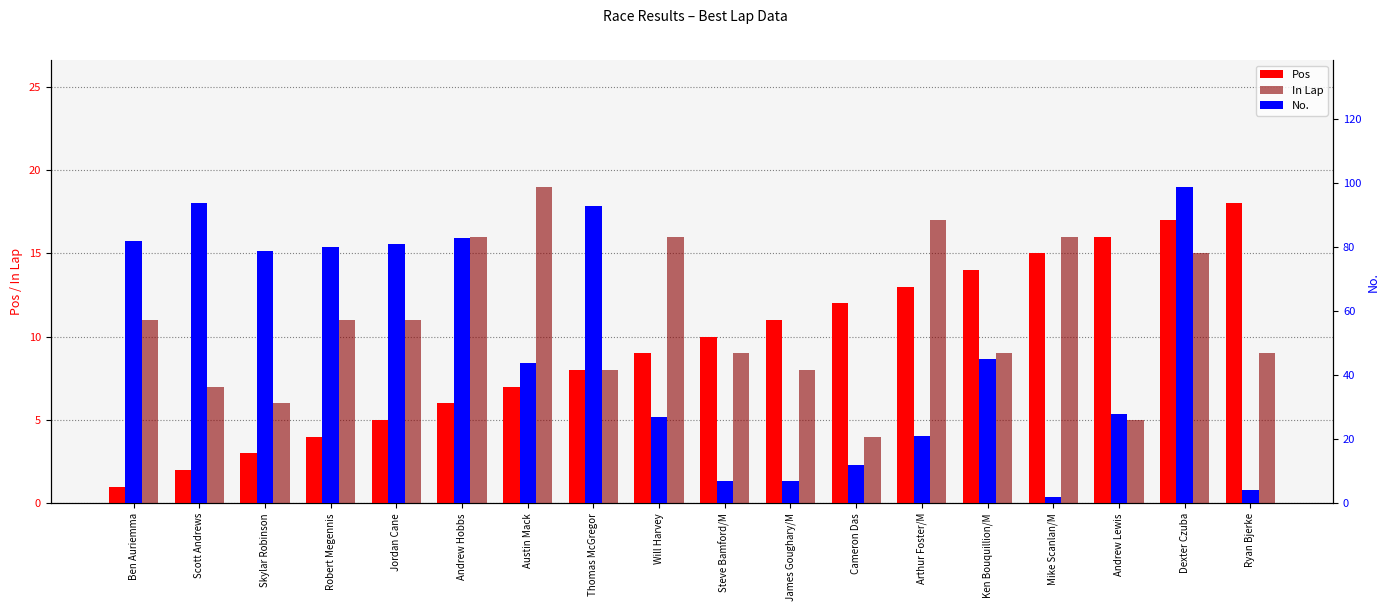

At which category is the sum across all series the highest?

Dexter Czuba